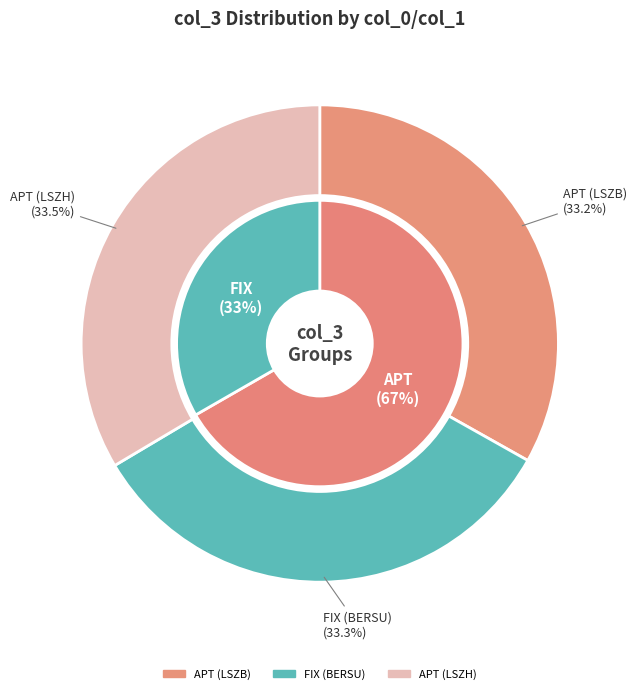

Does any single category account for the majority?

No